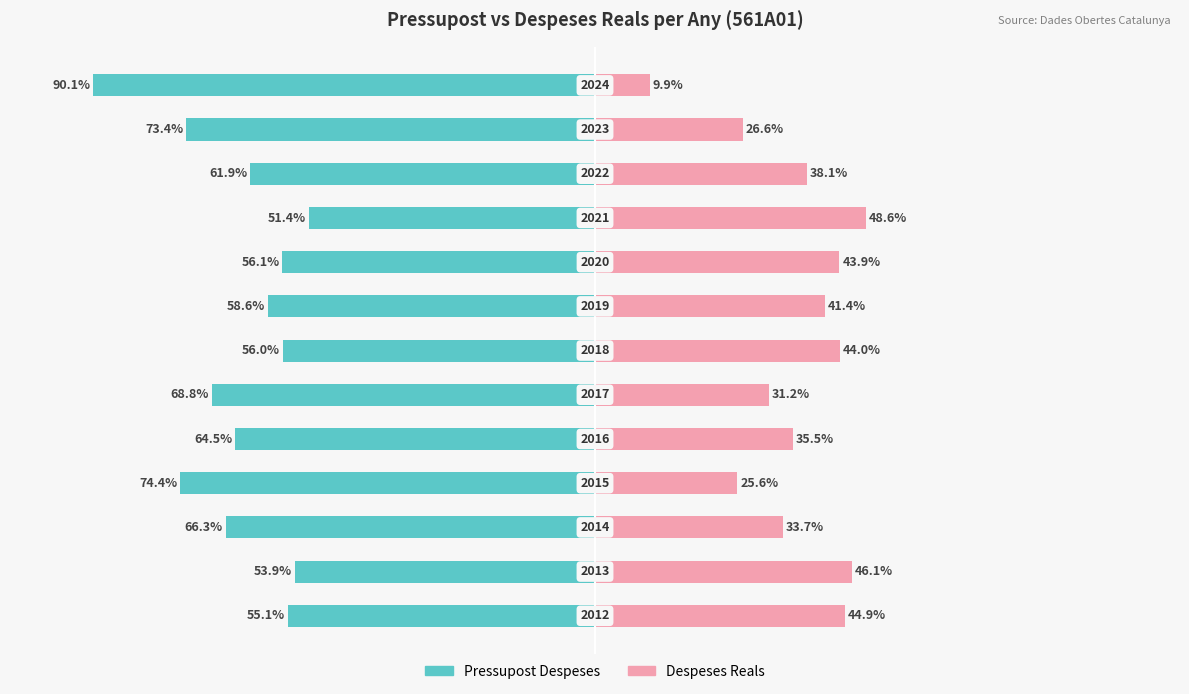

The Pressupost Despeses series shows -73.4 at 11. True or false?

True